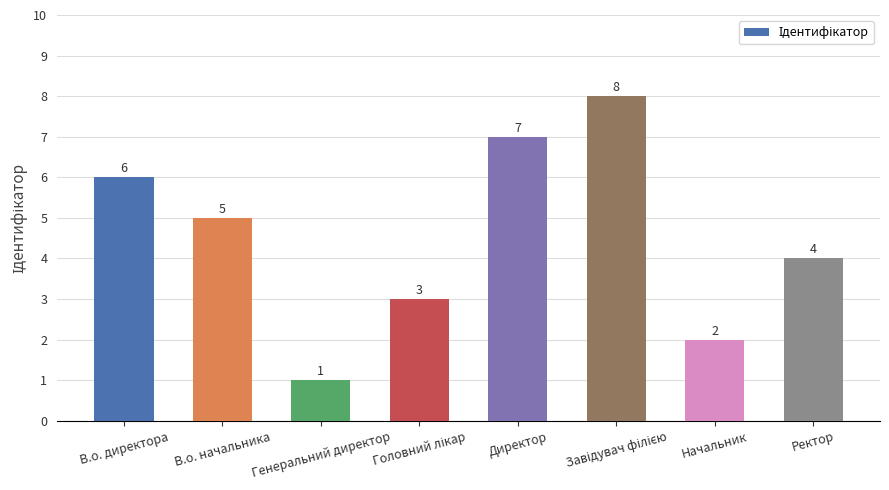

Is it true that the value at В.о. начальника is 9?

False